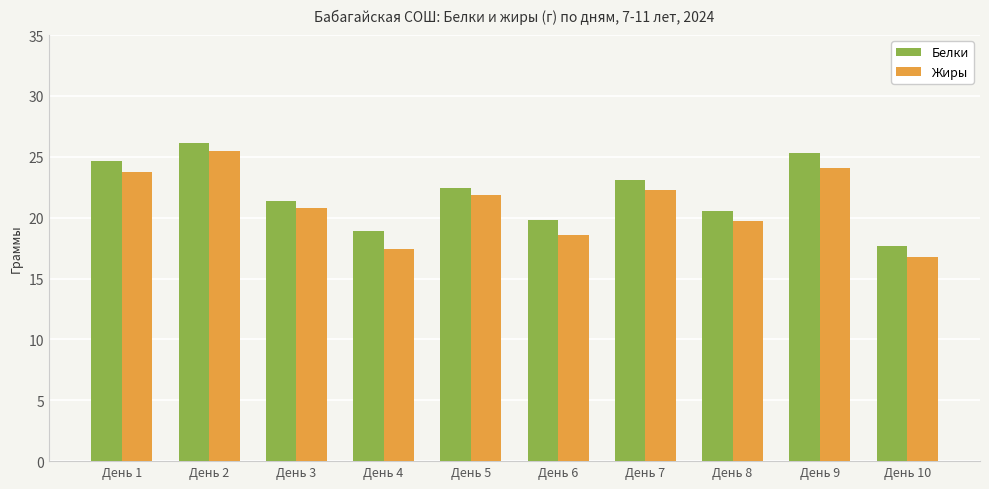

Is it true that Жиры equals 7.9 at День 5?

False